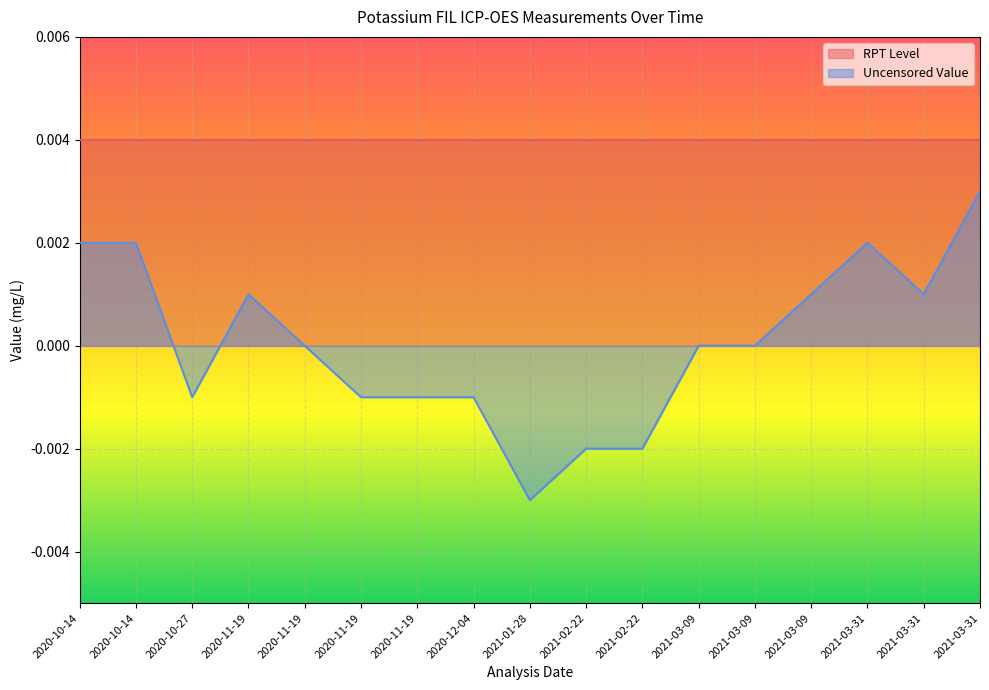

How many data points are less than 0?

7